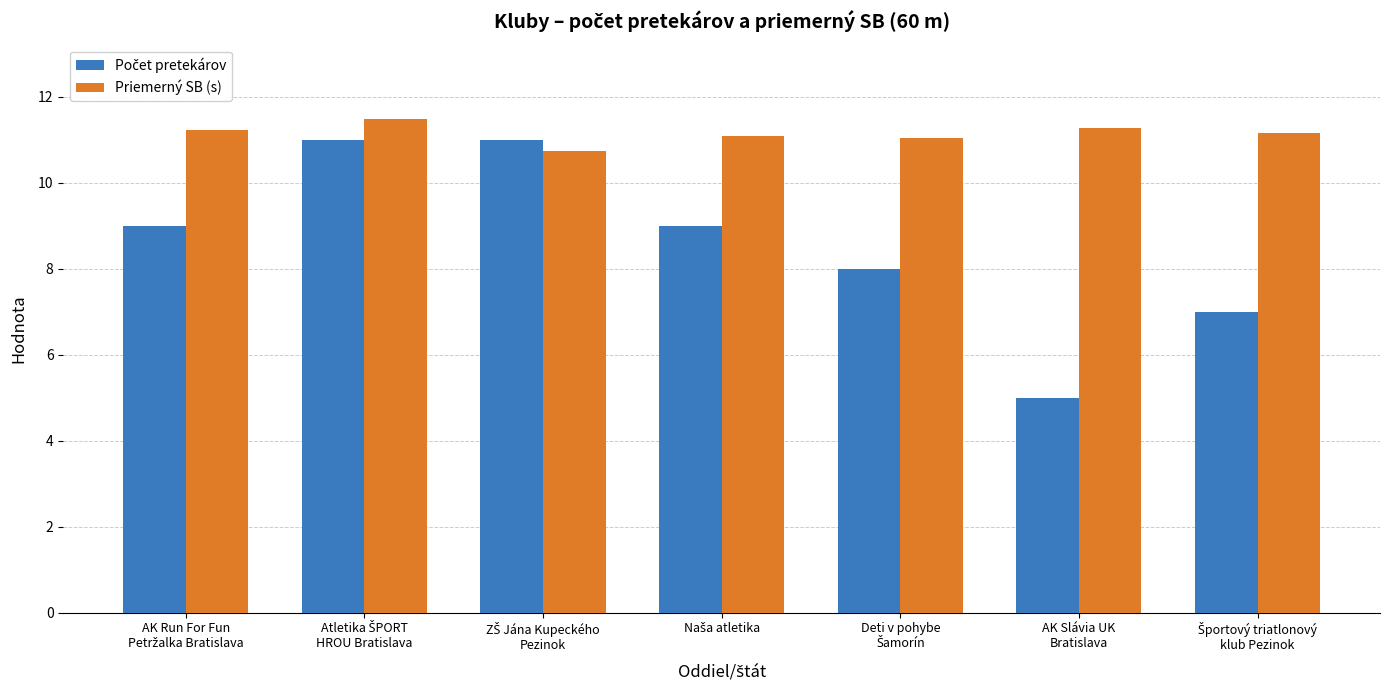

How many data points does each series have?

7